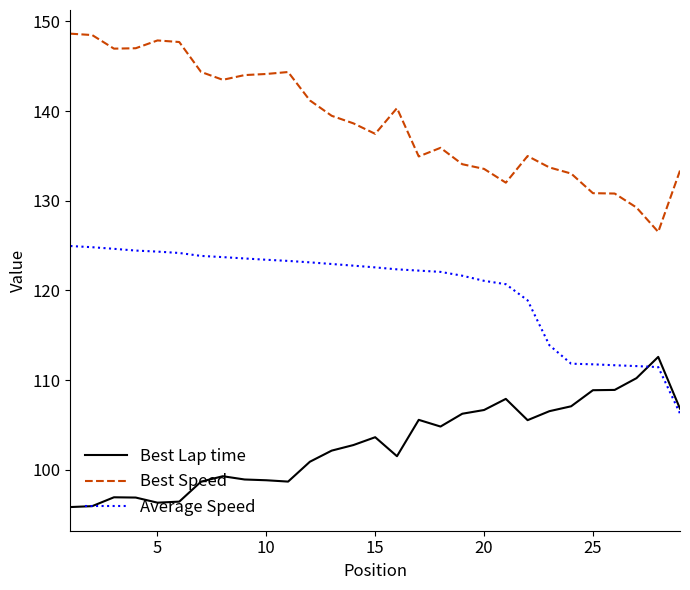

Rank the series by their maximum value, from highest to lowest.

Best Speed, Average Speed, Best Lap time